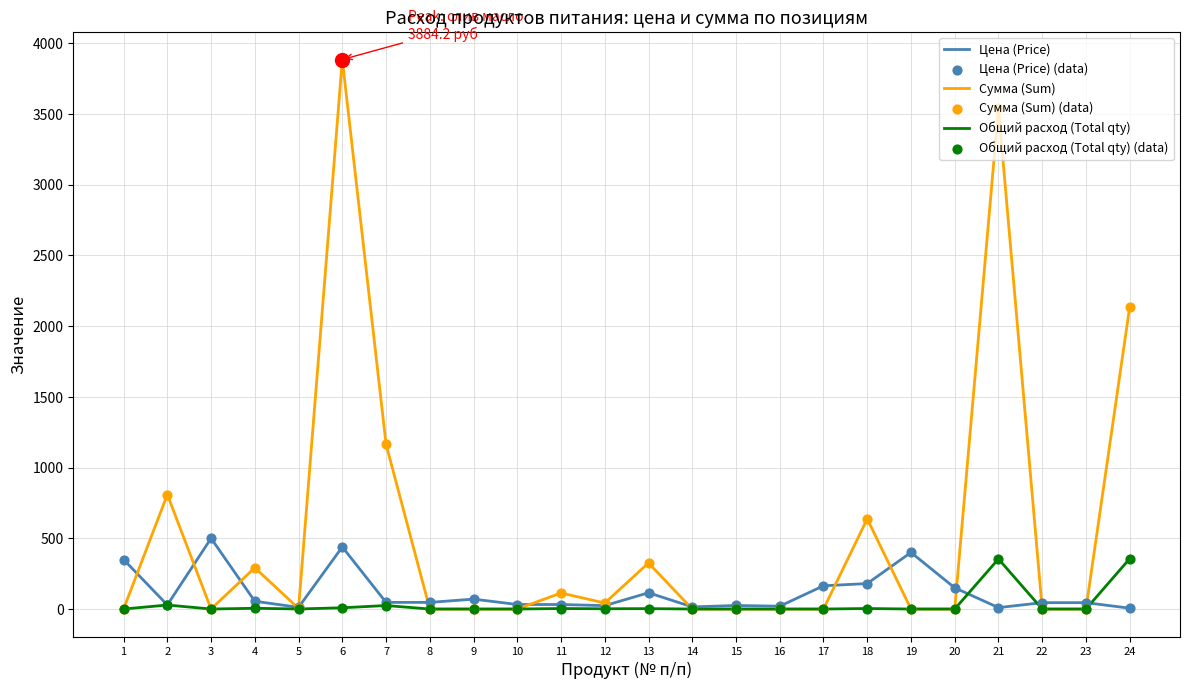

Which series has the largest range (max minus min)?

Сумма (Sum)